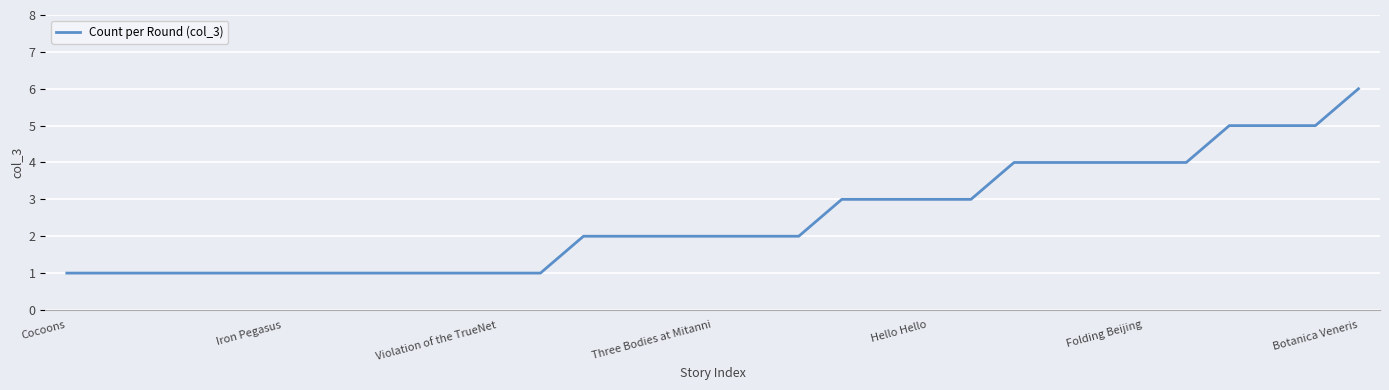

What is the difference between the maximum and minimum values?

5